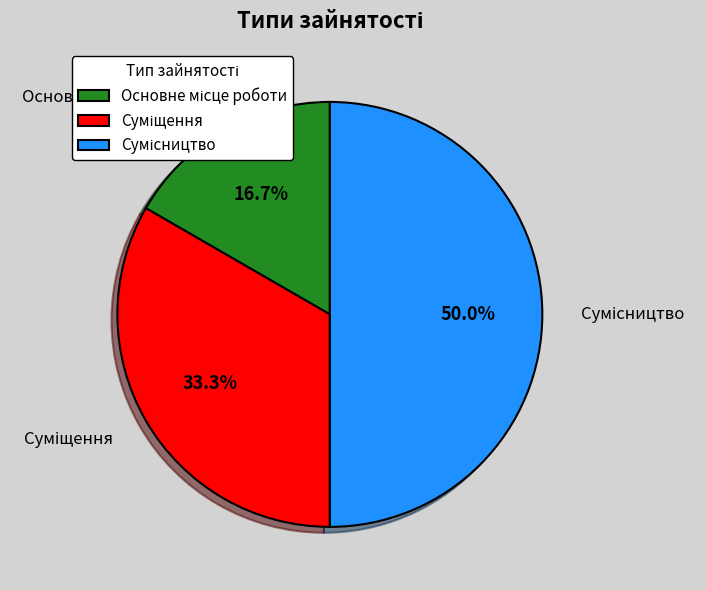

Count the number of slices in the pie.

3